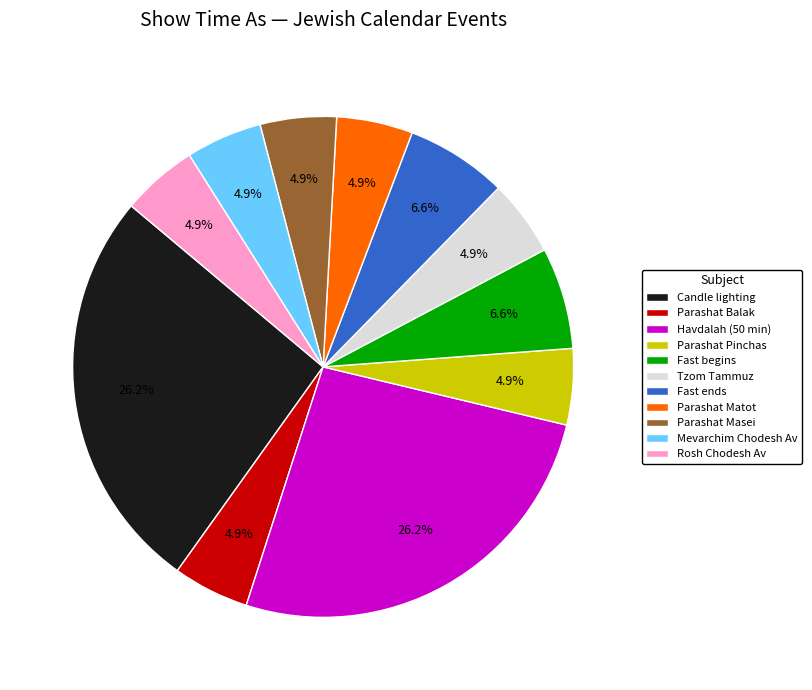

Does any single category account for the majority?

No